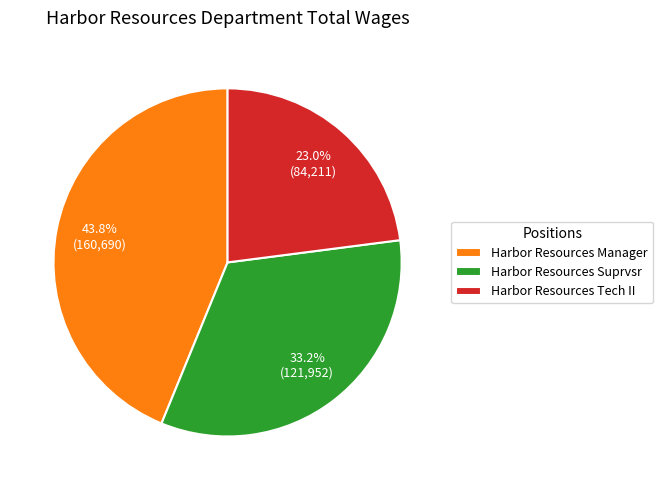

Is it true that Harbor Resources Tech II is 14% of the pie?

False